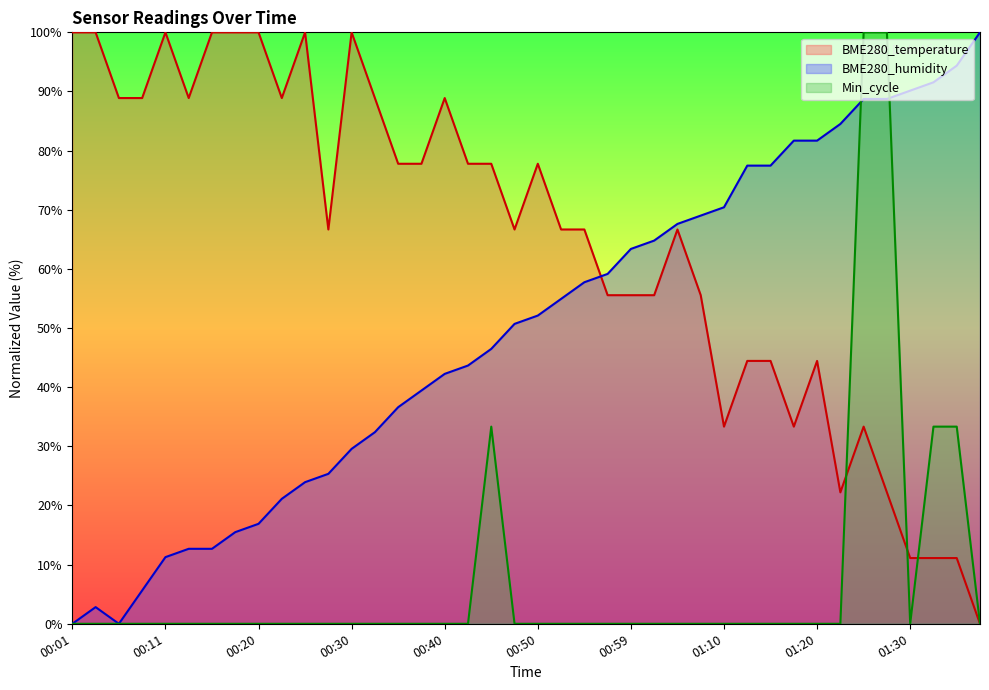

Is it true that BME280_humidity equals 39.4 at 00:37?

True